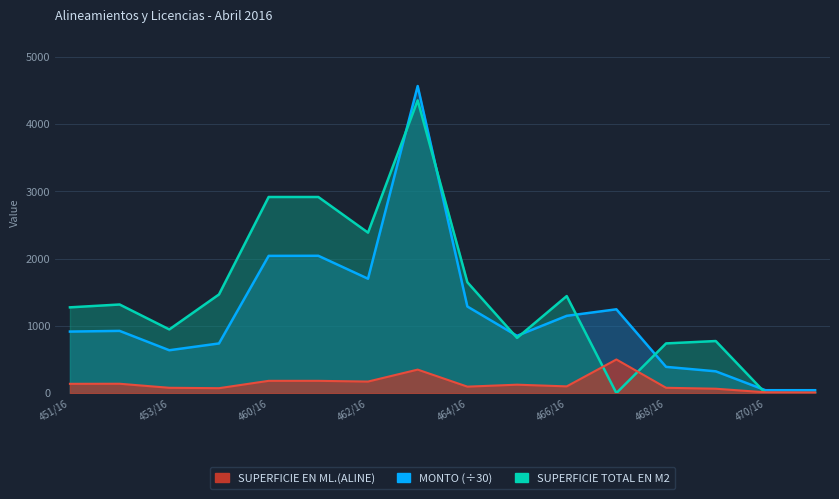

The value of SUPERFICIE TOTAL EN M2 at 469/16 is 240.6. True or false?

False